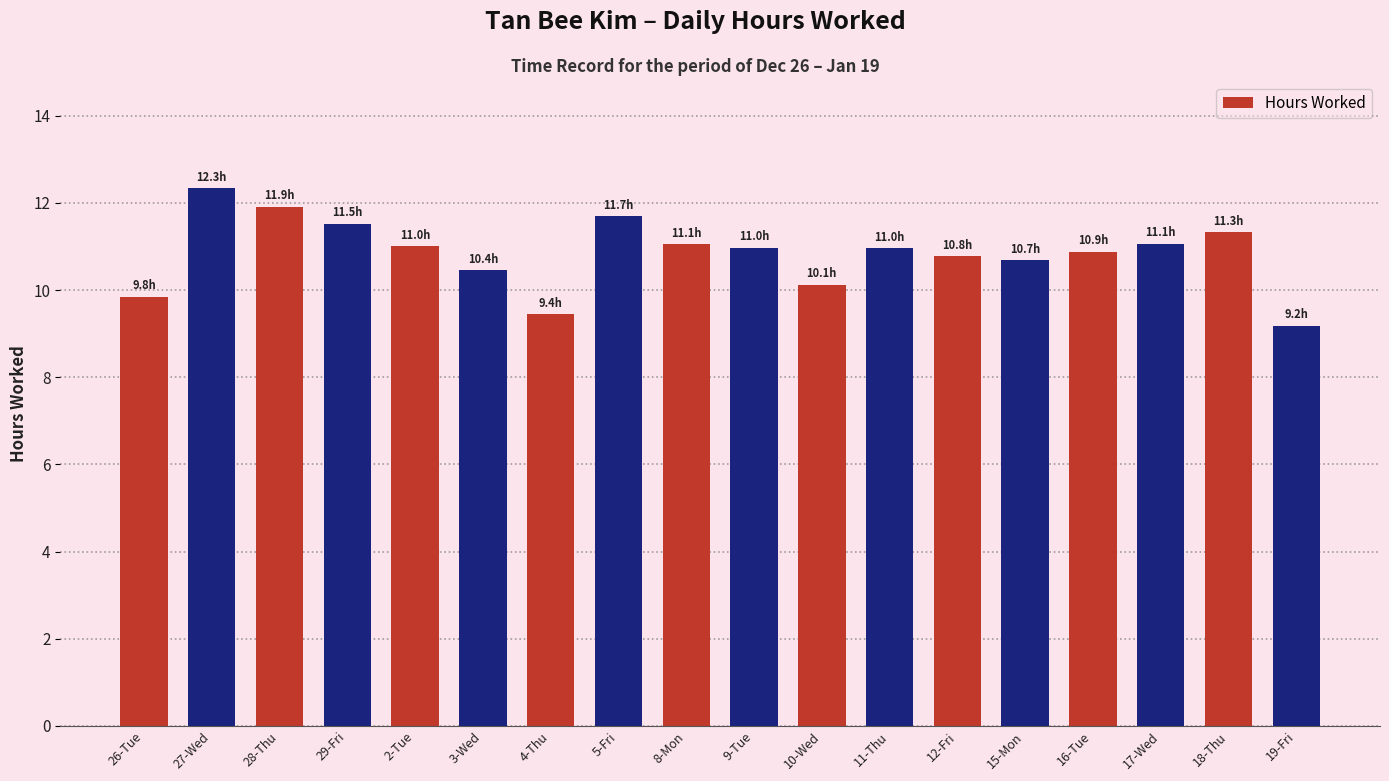

How many series are shown in this chart?

1